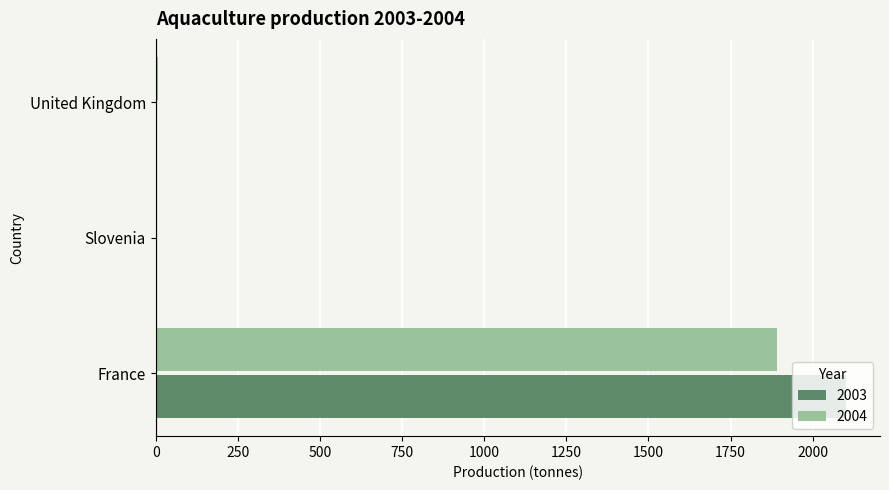

At which label does 2003 reach its peak?

France